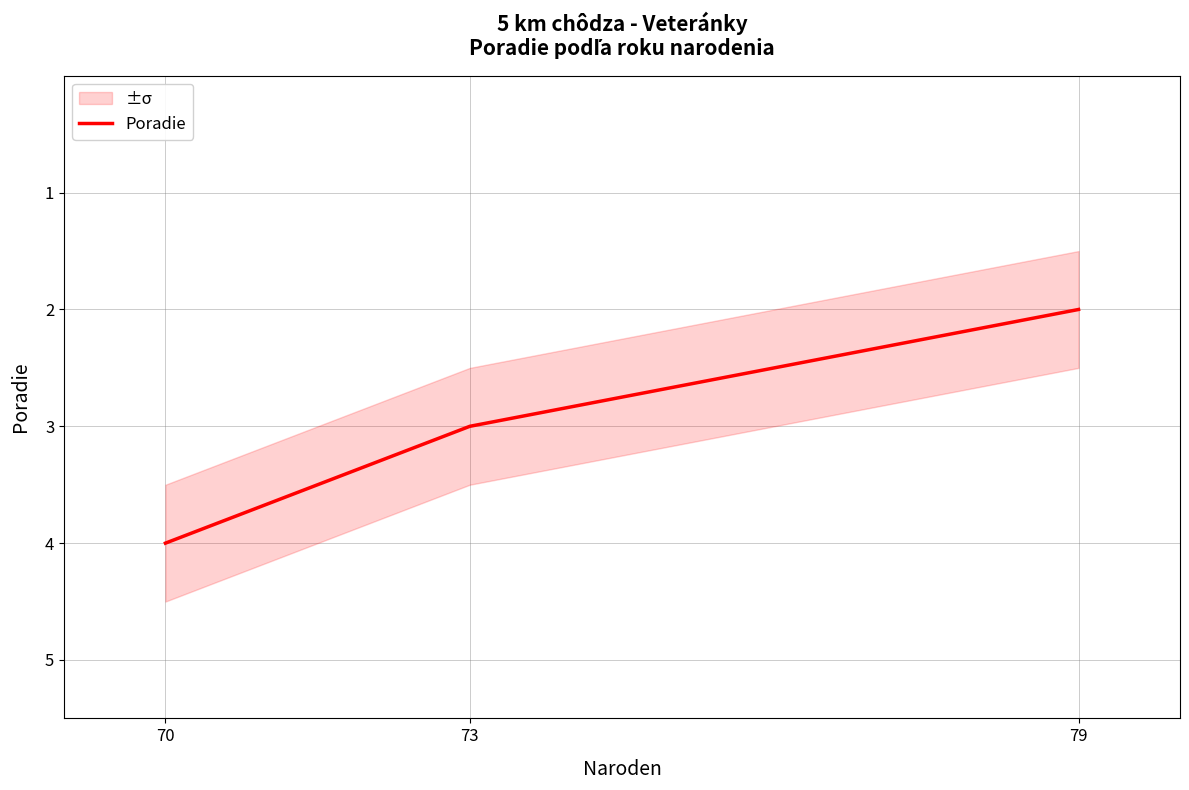

What is the difference between the values at 79 and 73?

1